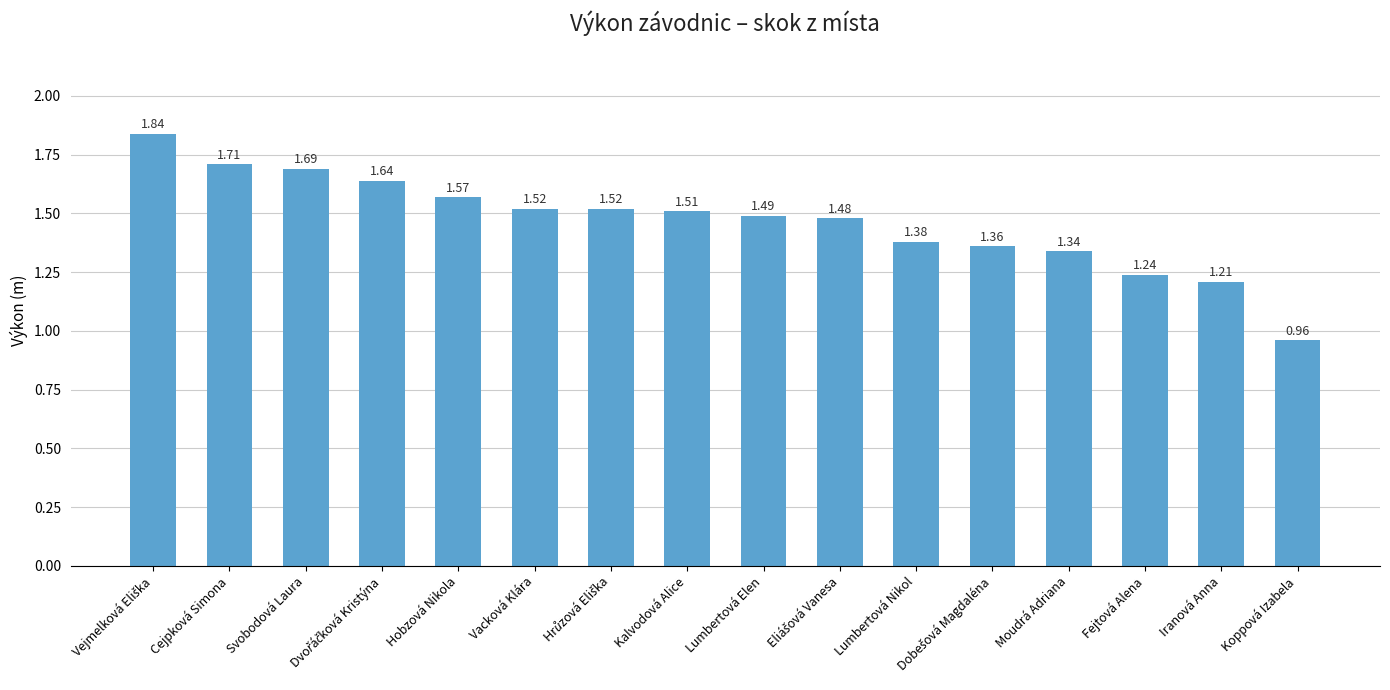

What is the sum of all values?

23.5